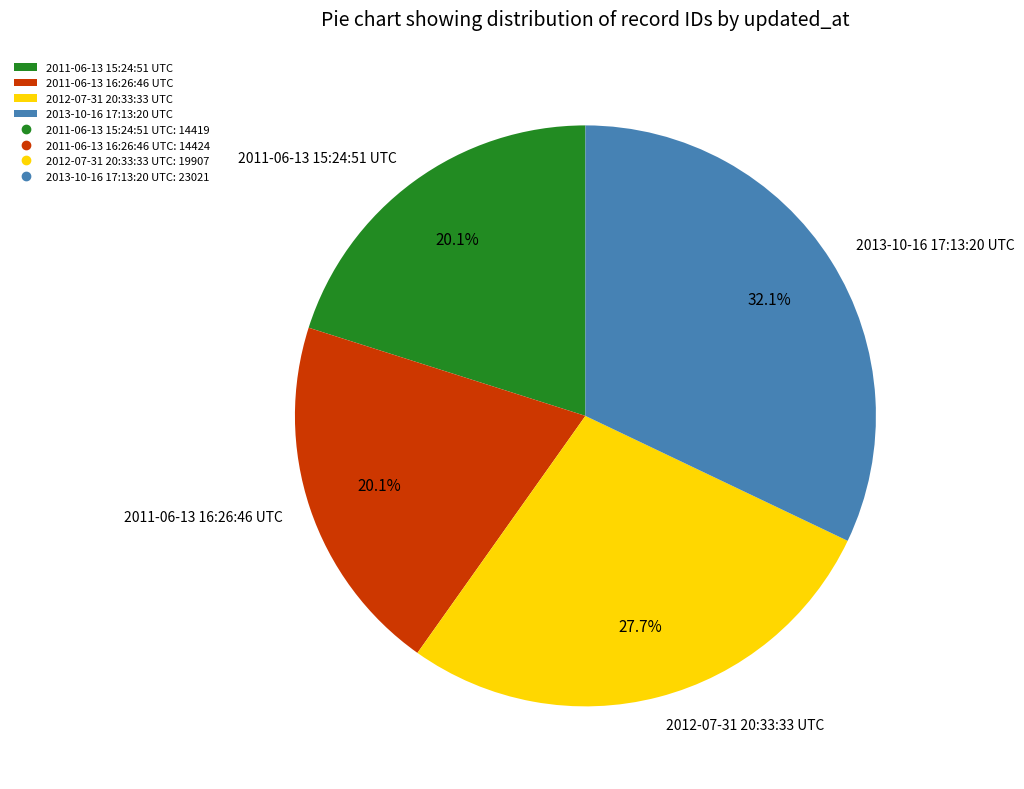

Which has a higher value, 2011-06-13 16:26:46 UTC or 2013-10-16 17:13:20 UTC?

2013-10-16 17:13:20 UTC